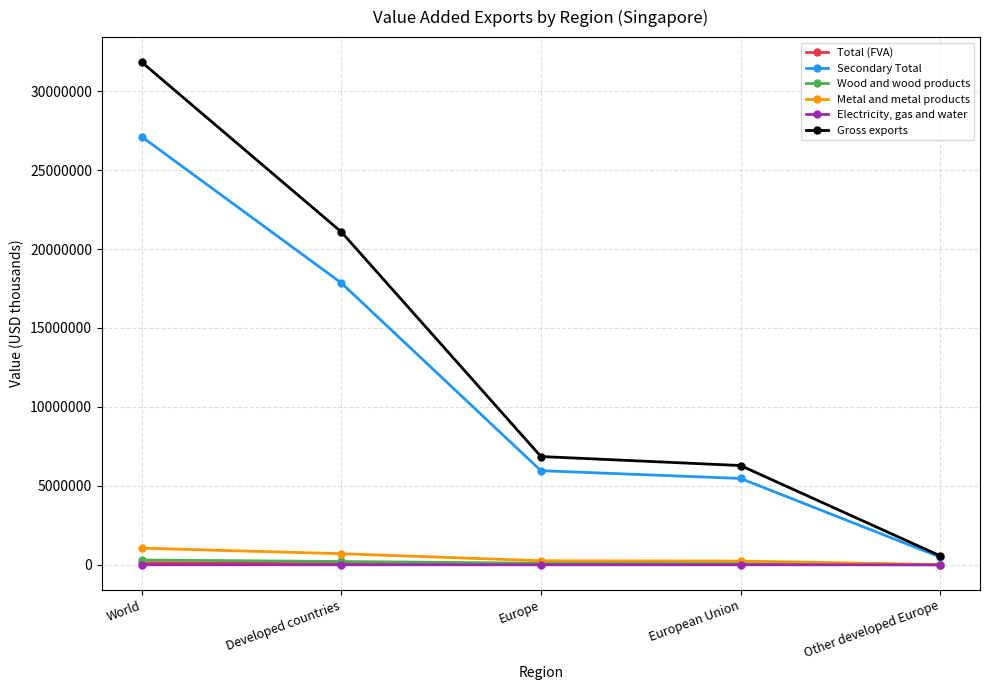

How many distinct data groups are displayed?

6